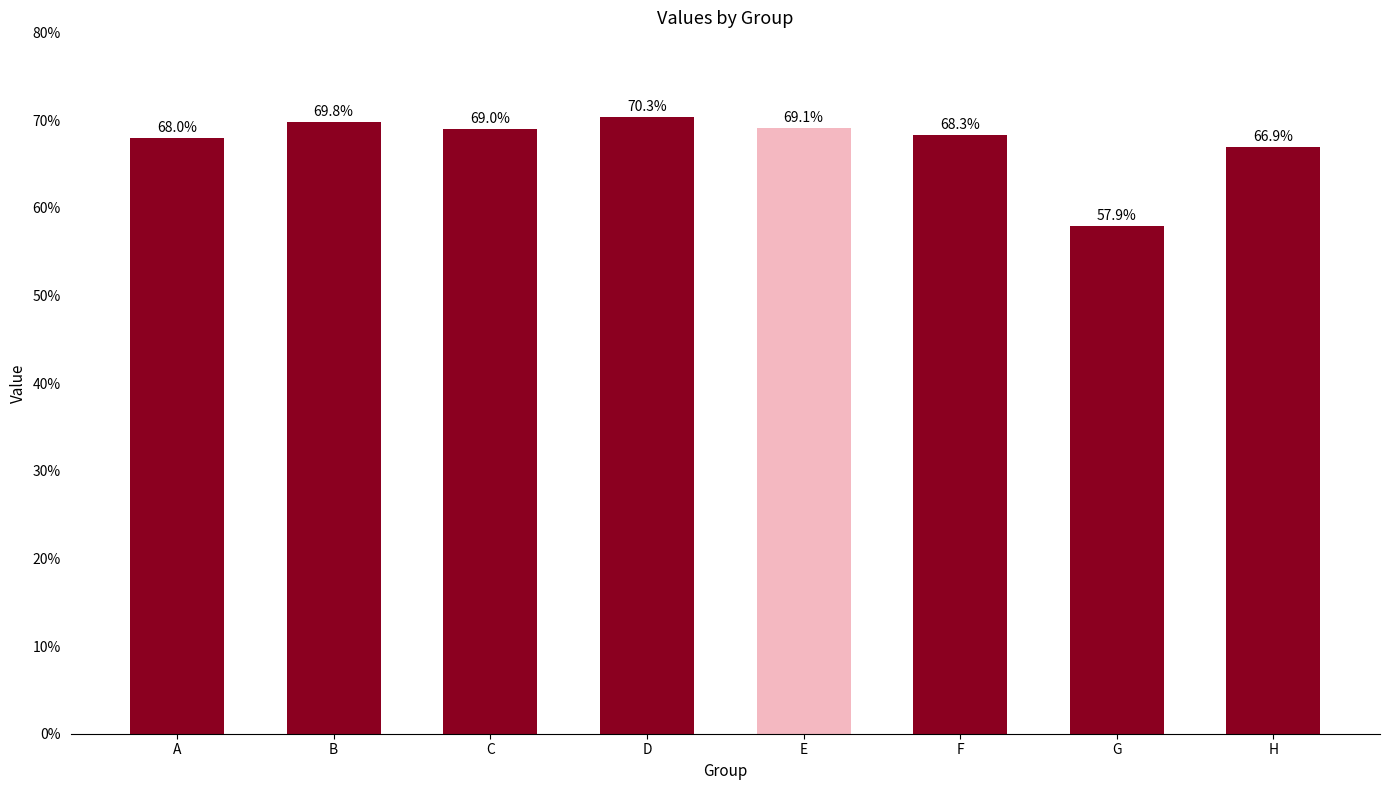

Are the bars horizontal?

No